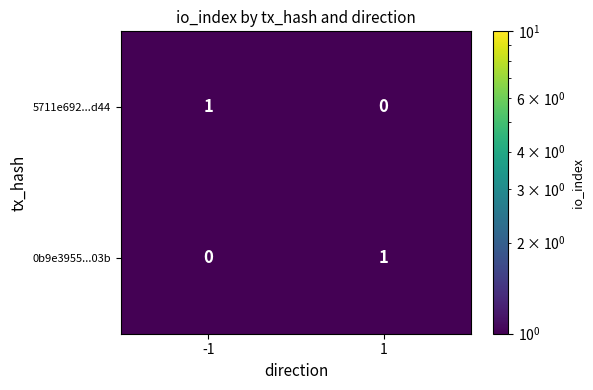

Rank the series at 1 from highest to lowest value.

0b9e3955...03b, 5711e692...d44